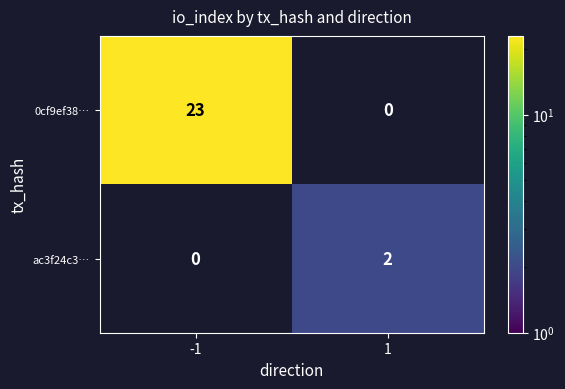

Is the value of ac3f24c3… at 1 greater than the value of 0cf9ef38… at -1?

No